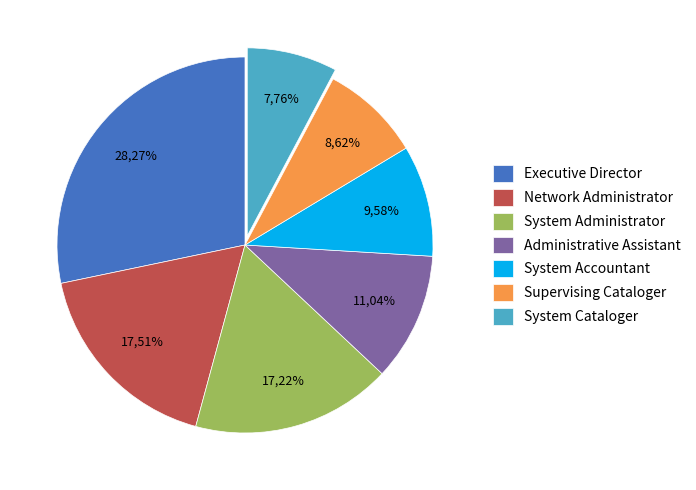

The System Accountant slice represents 10% of the pie. True or false?

True